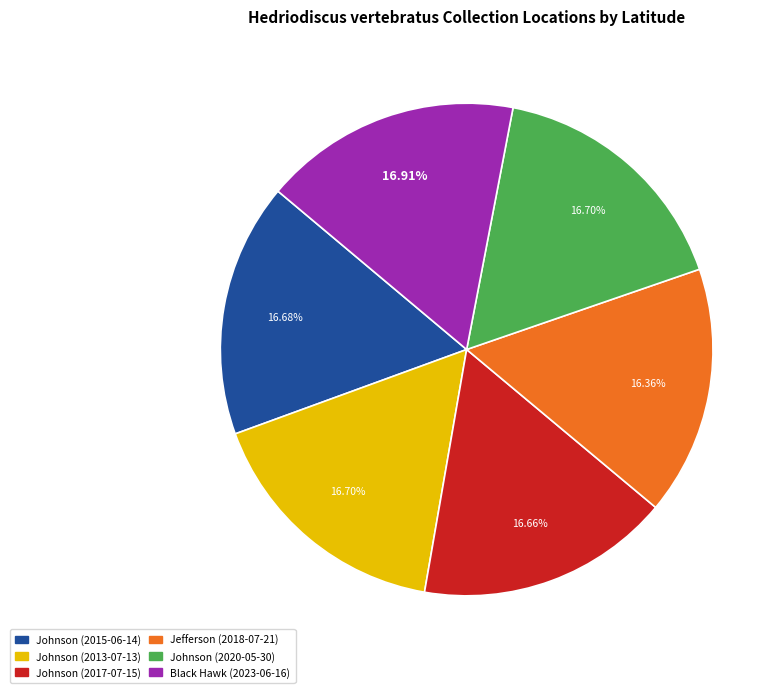

How many slices are in this pie chart?

6